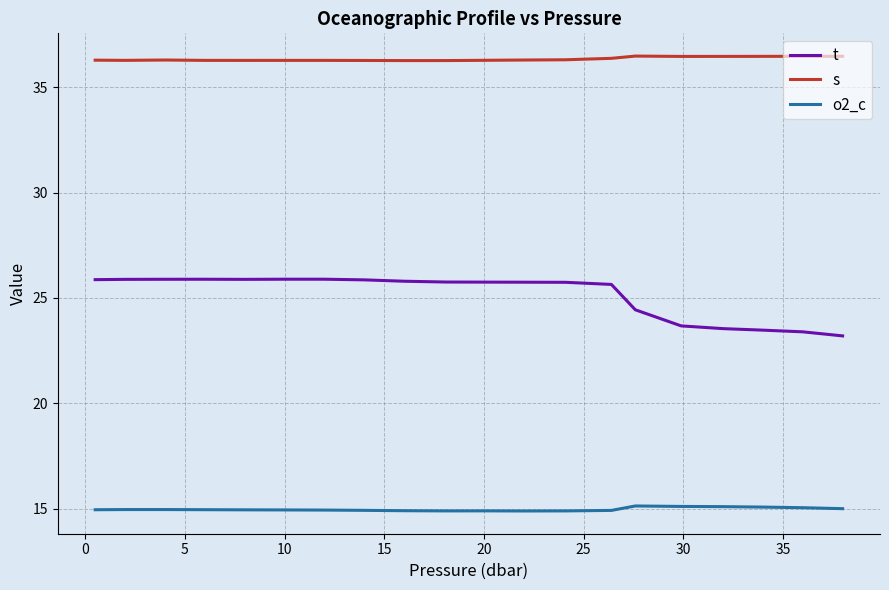

List the series in order of their peak value, highest first.

s, t, o2_c